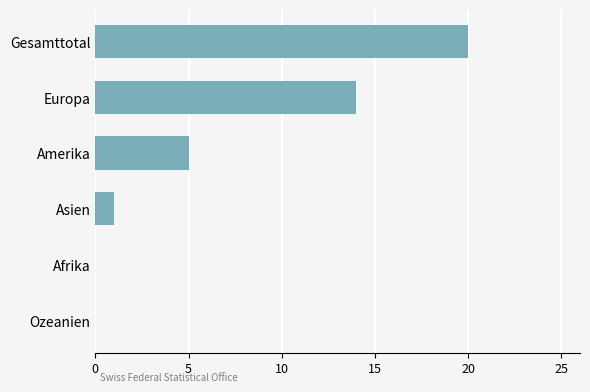

What is the sum of all values?

40